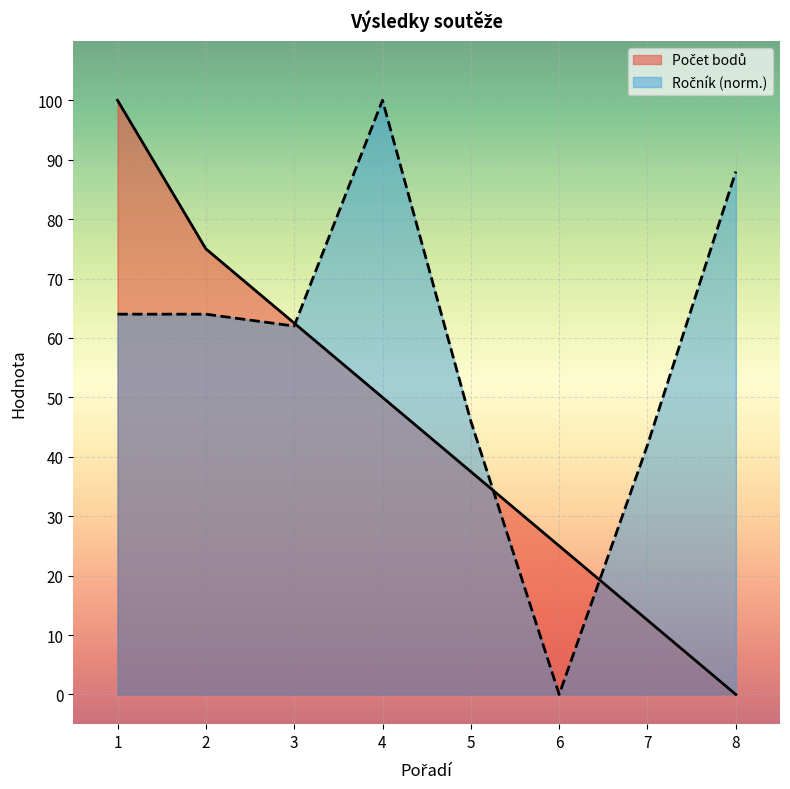

What is the value of the Počet bodů point at the 3rd from the left?

62.5